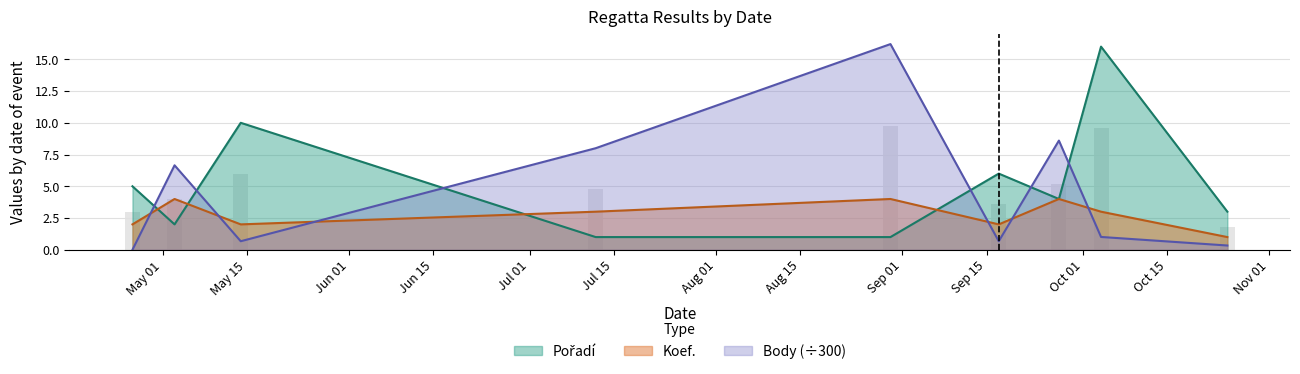

How many bars are there in each group?

3